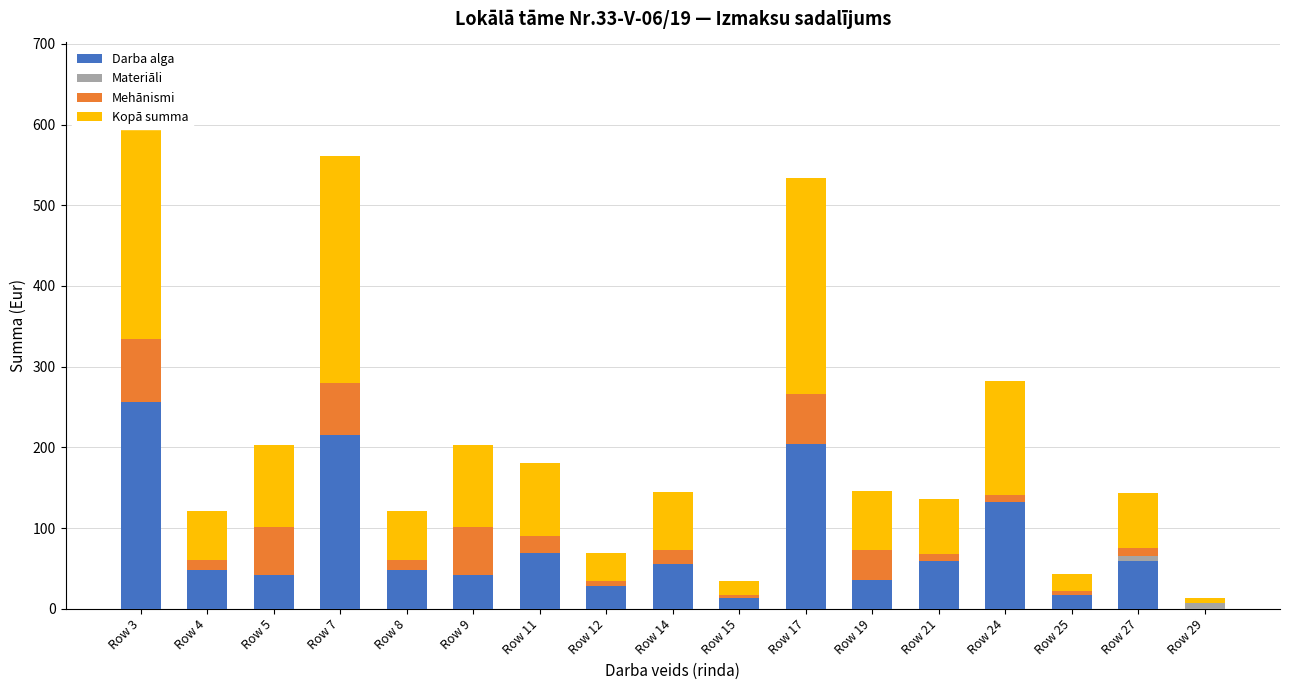

Between Row 27 and Row 9, which is larger?

Row 27